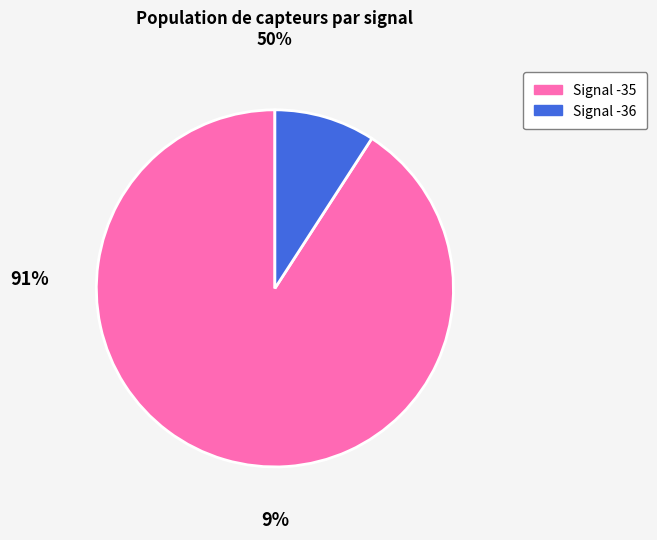

Is the sum of Signal -35 and Signal -36 greater than half?

Yes